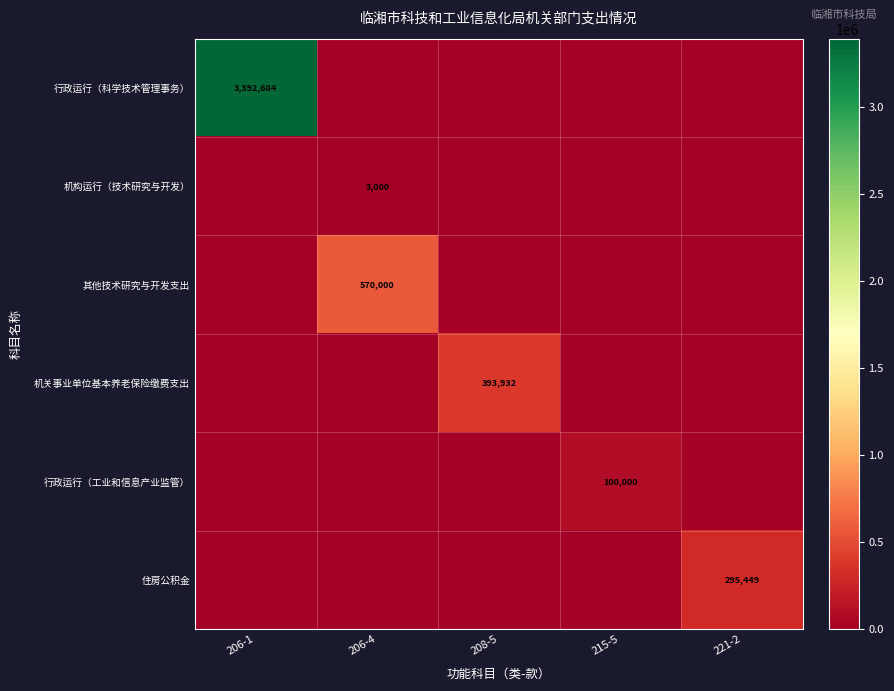

Which has a higher value, 206-1 or 208-5?

206-1